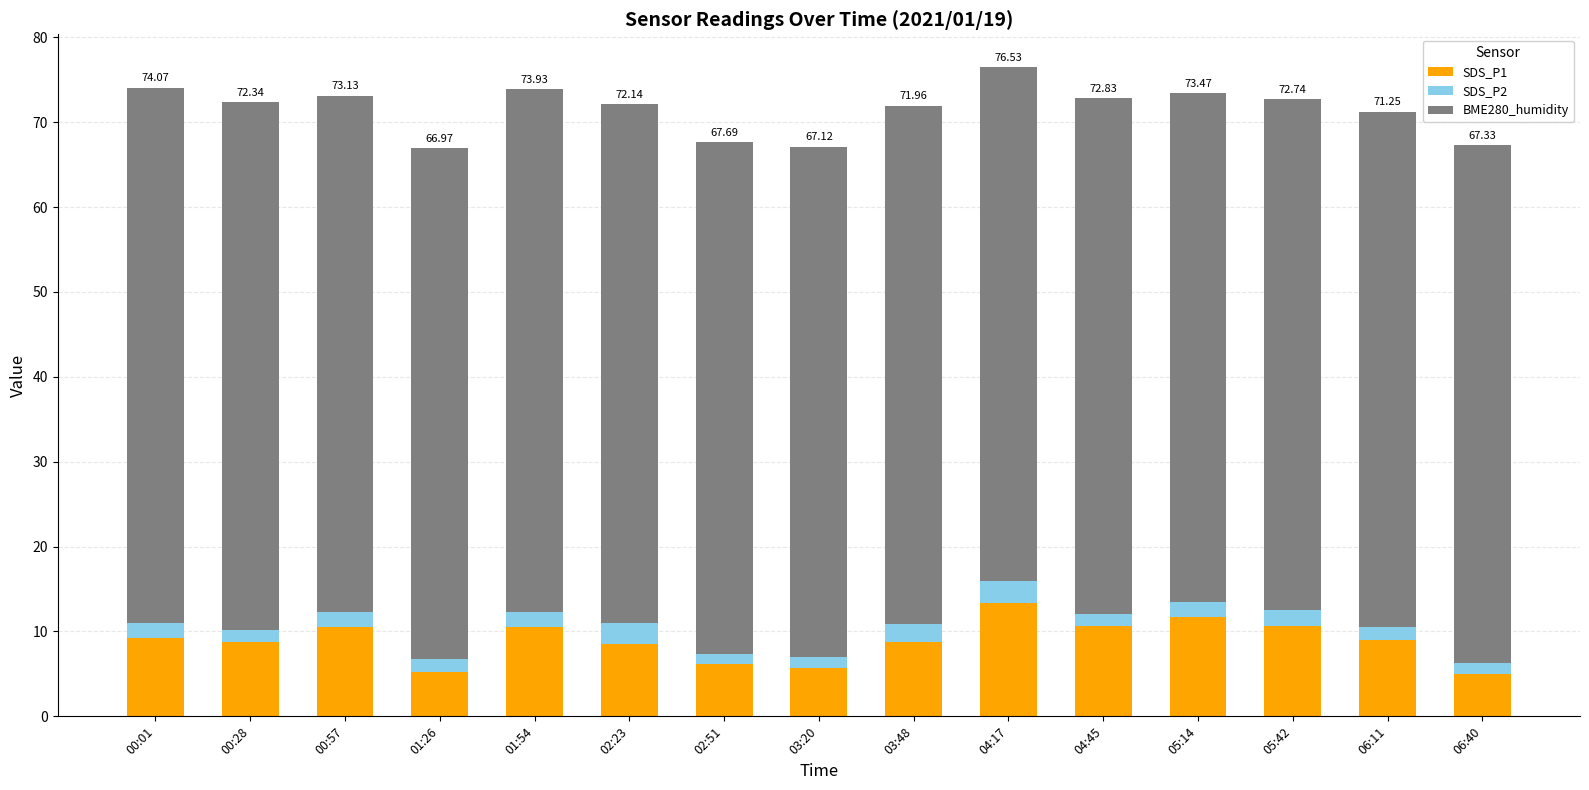

What is the total value across all series at 03:48?

72.0